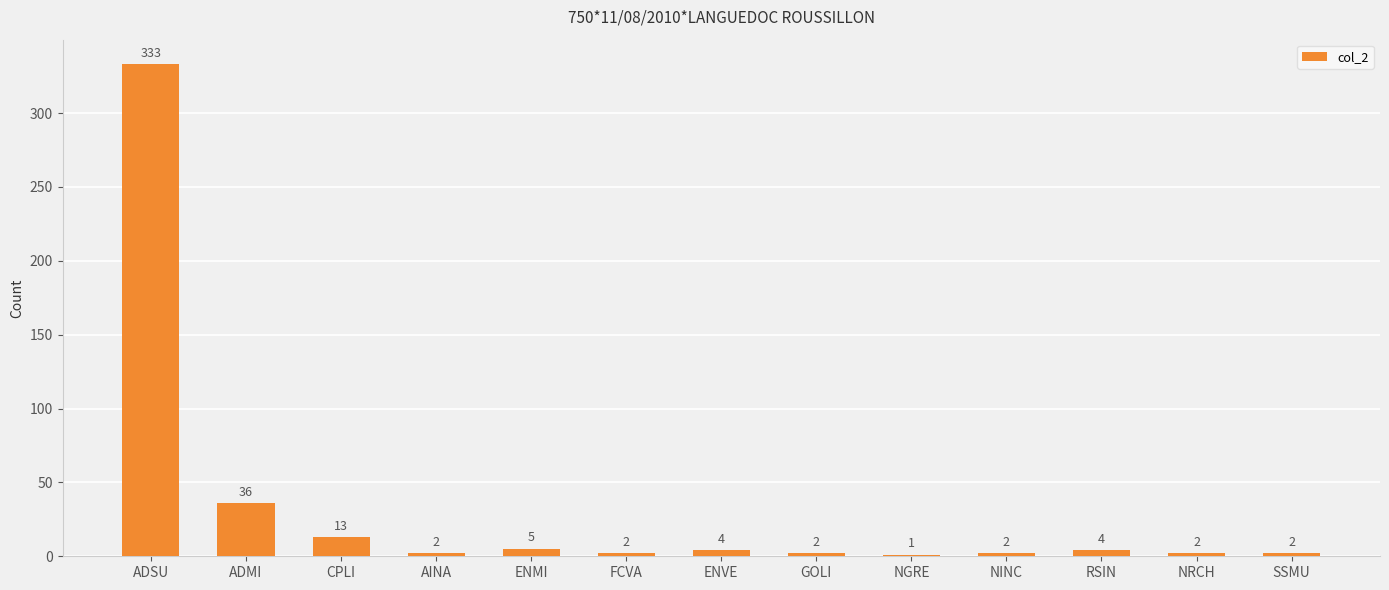

True or false: the data shows 53 at ADMI.

False